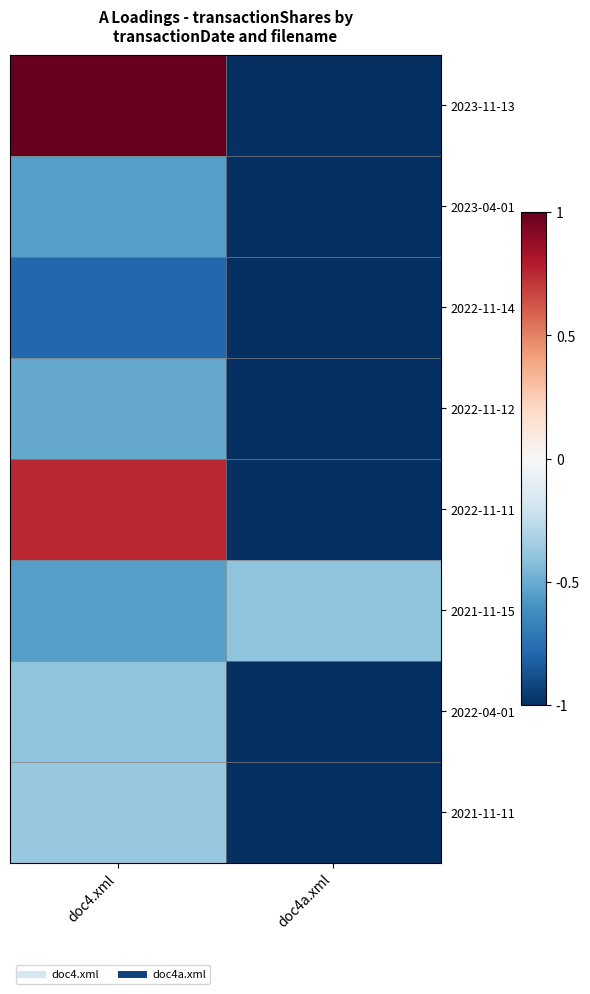

Reading left to right, list all the values displayed in this chart.

2023-11-13: doc4.xml=1.0	doc4a.xml=-1.0
2023-04-01: doc4.xml=-0.6	doc4a.xml=-1.0
2022-11-14: doc4.xml=-0.8	doc4a.xml=-1.0
2022-11-12: doc4.xml=-0.5	doc4a.xml=-1.0
2022-11-11: doc4.xml=0.8	doc4a.xml=-1.0
2021-11-15: doc4.xml=-0.6	doc4a.xml=-0.4
2022-04-01: doc4.xml=-0.4	doc4a.xml=-1.0
2021-11-11: doc4.xml=-0.4	doc4a.xml=-1.0